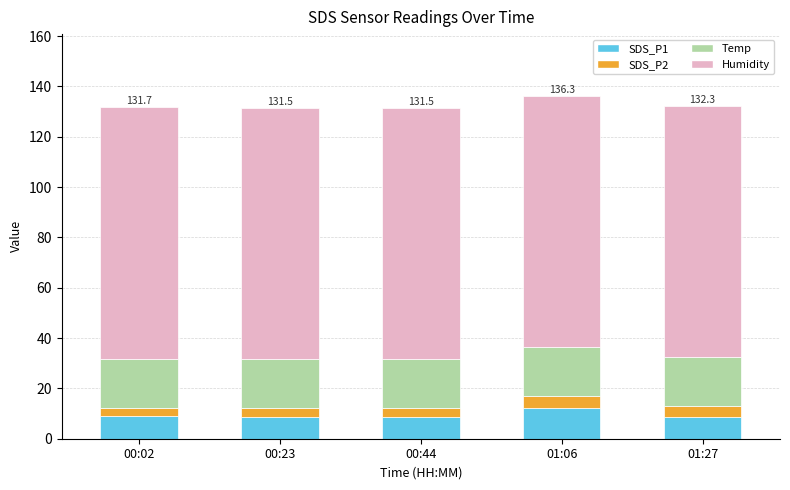

Is it true that SDS_P1 equals 8.5 at 01:27?

True